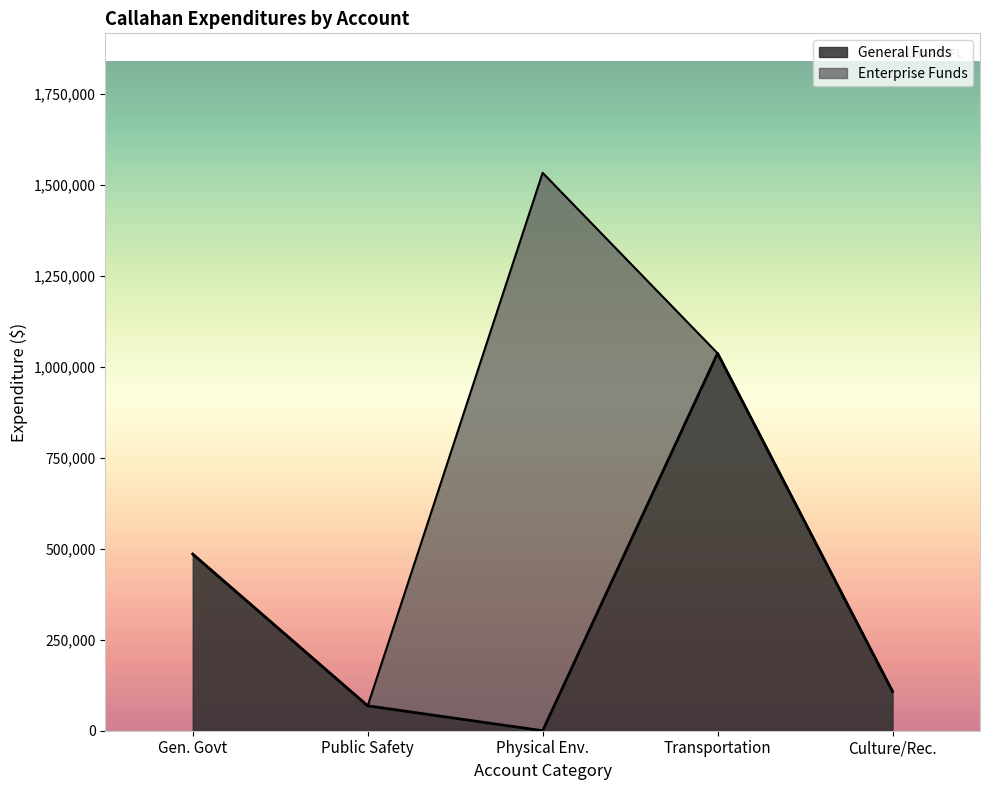

How many distinct data groups are displayed?

5